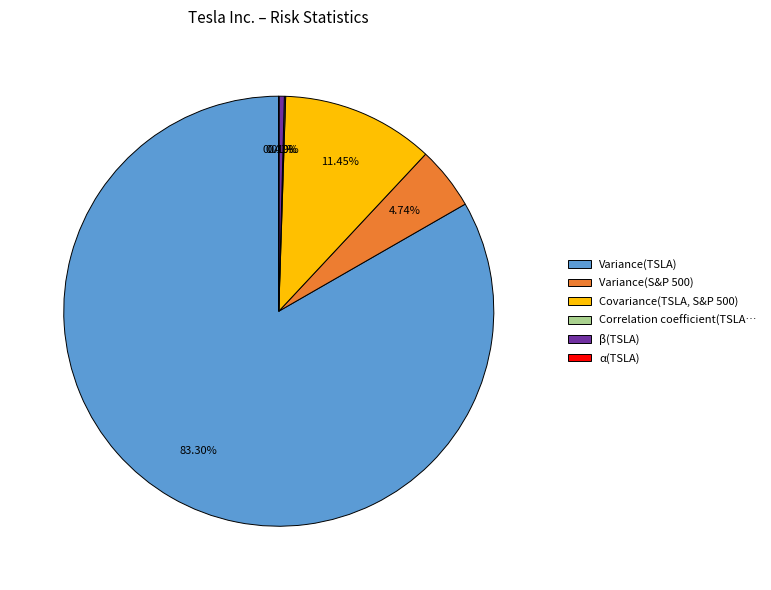

Which category has the biggest portion of the pie?

Variance(TSLA)